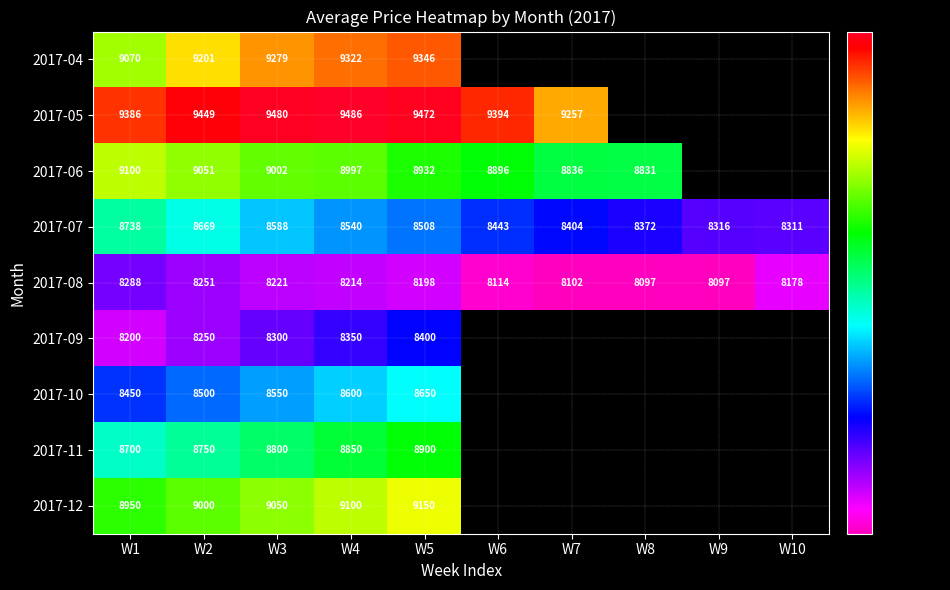

True or false: 2017-05 has a value of 3916.7 at W3.

False